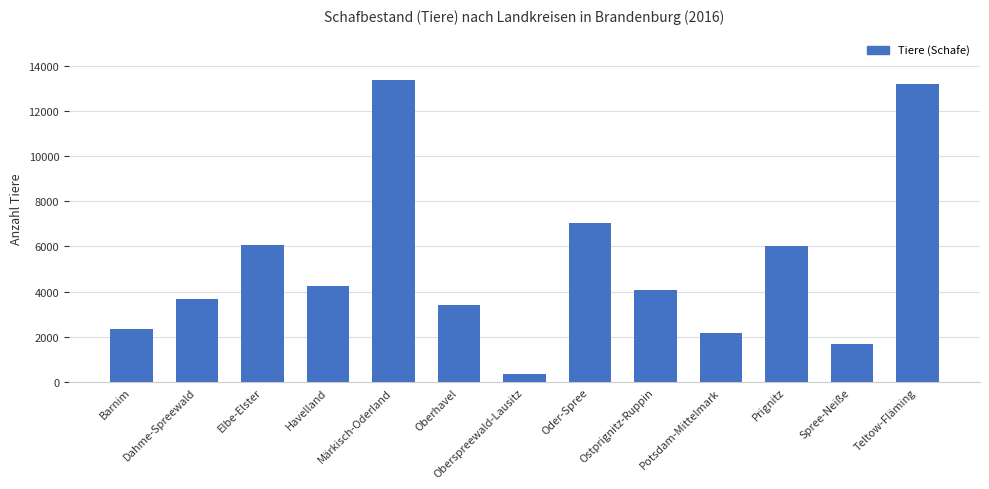

What is the maximum value shown in the chart?

13365